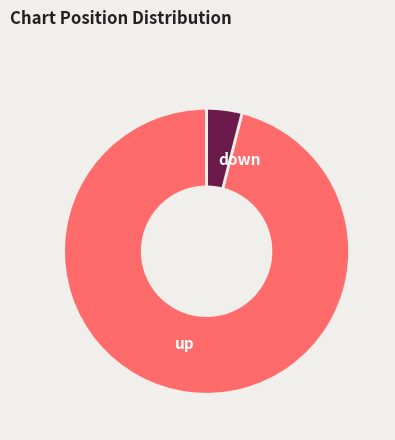

How many segments does this pie chart have?

2